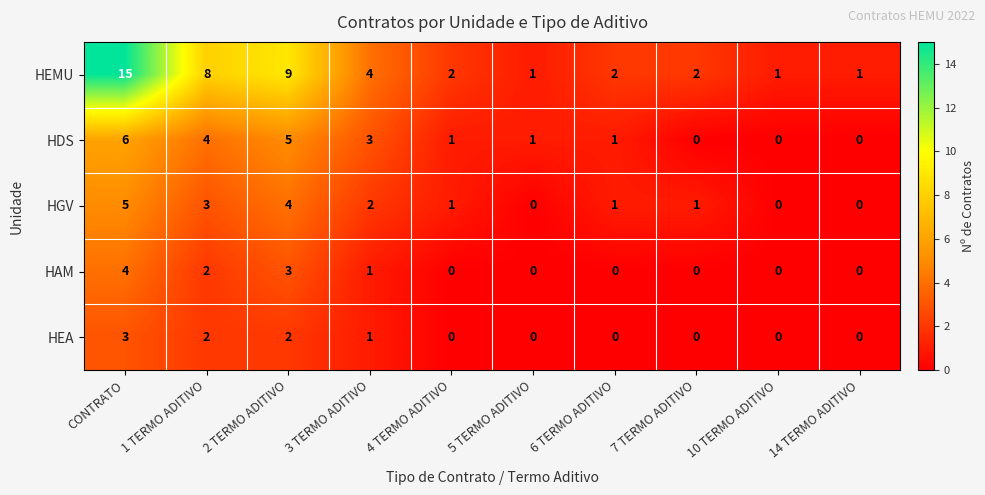

How many HEA values are between 0 and 2?

9